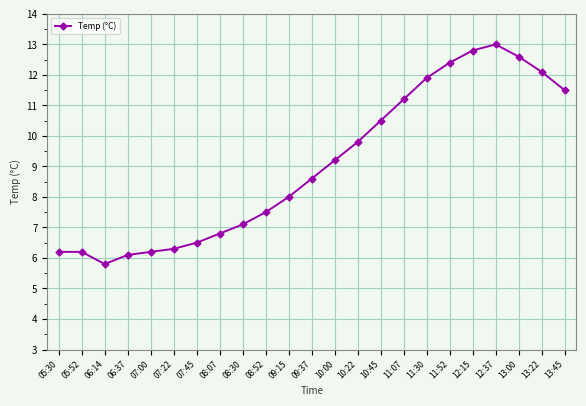

Between 13:00 and 10:45, which is larger?

13:00